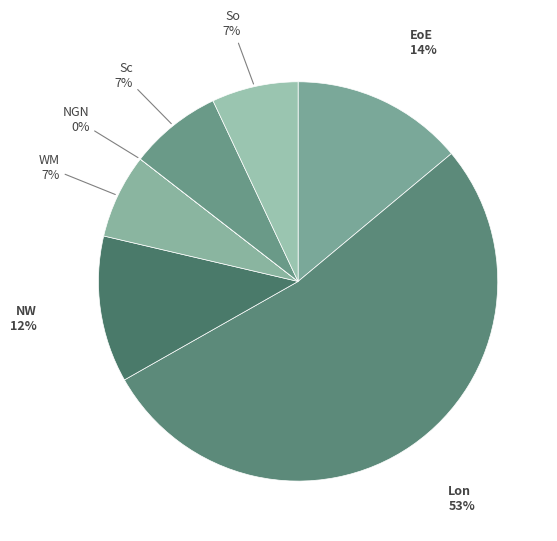

Which slice is the smallest?

NGN